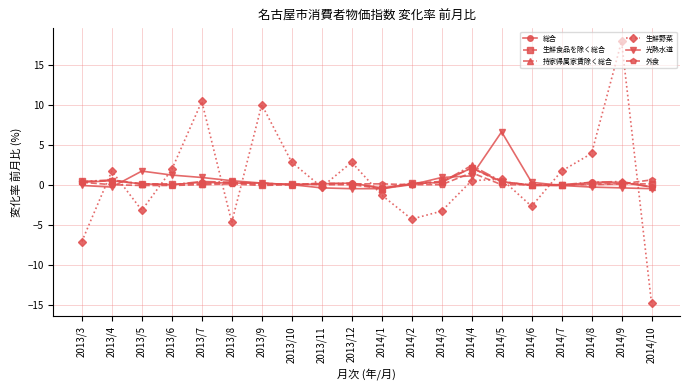

Where is the first local maximum for 生鮮野菜?

2013/4